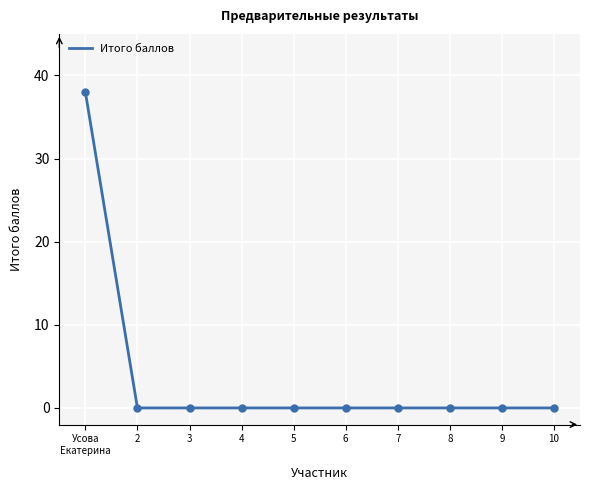

How many lines are shown in the chart?

1